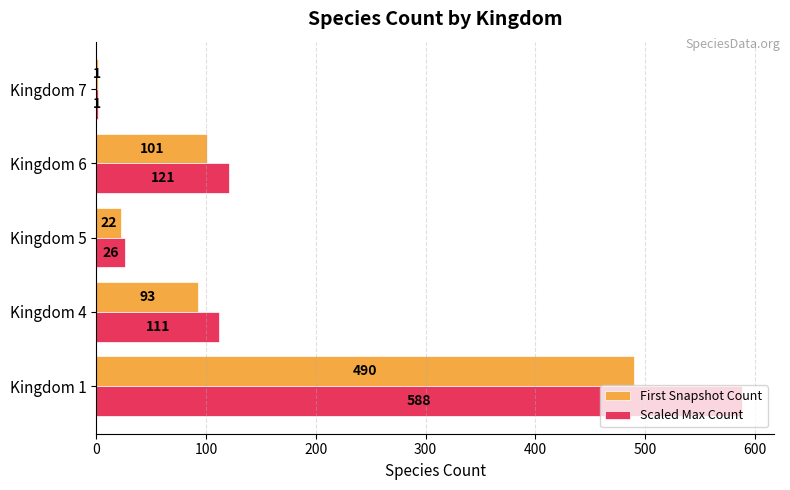

What is the sum of all Scaled Max Count values?

848.4